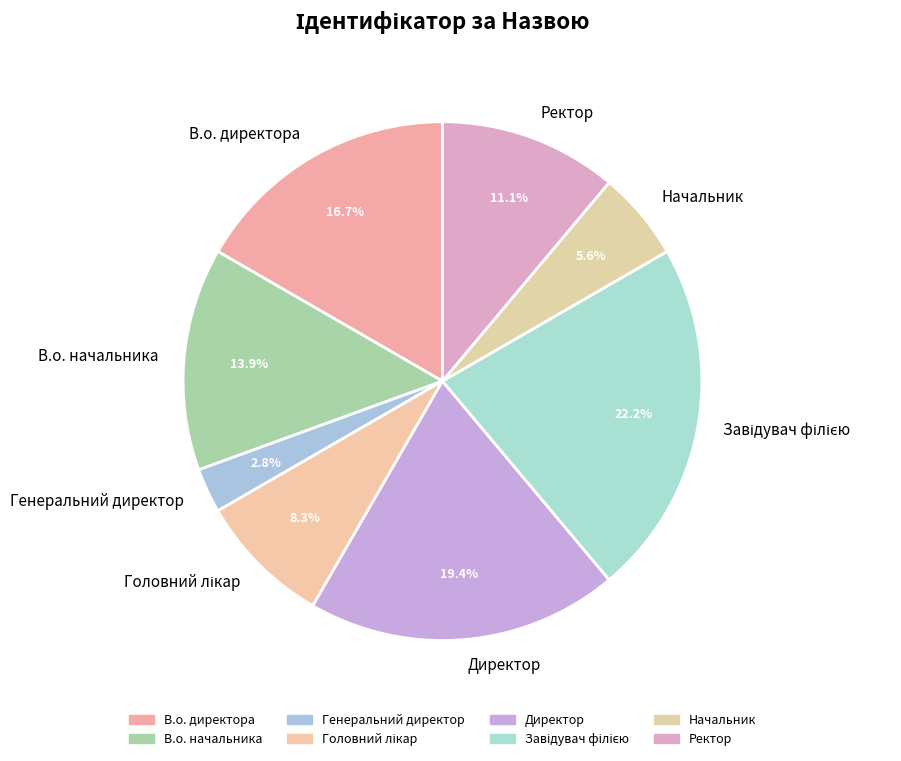

What percentage is NOT represented by Директор?

80.6%